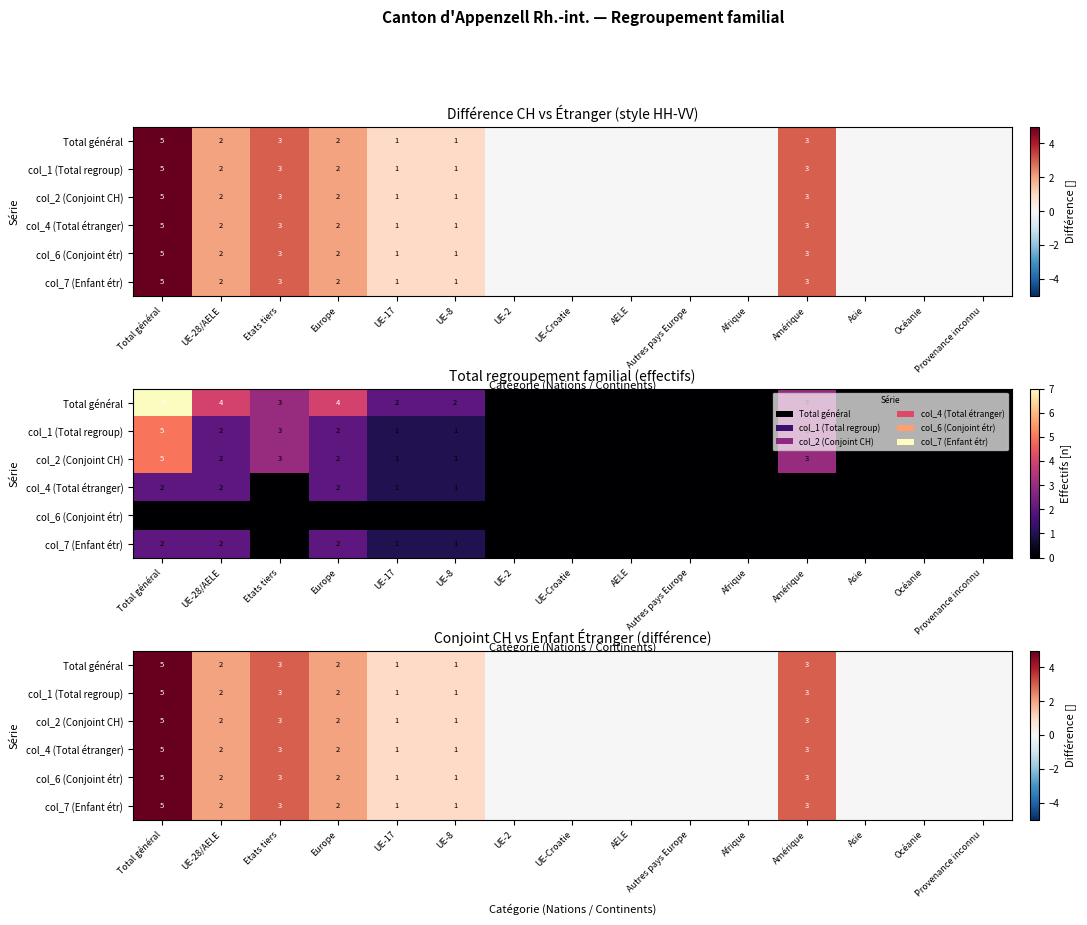

Which series has the largest range (max minus min)?

Total général